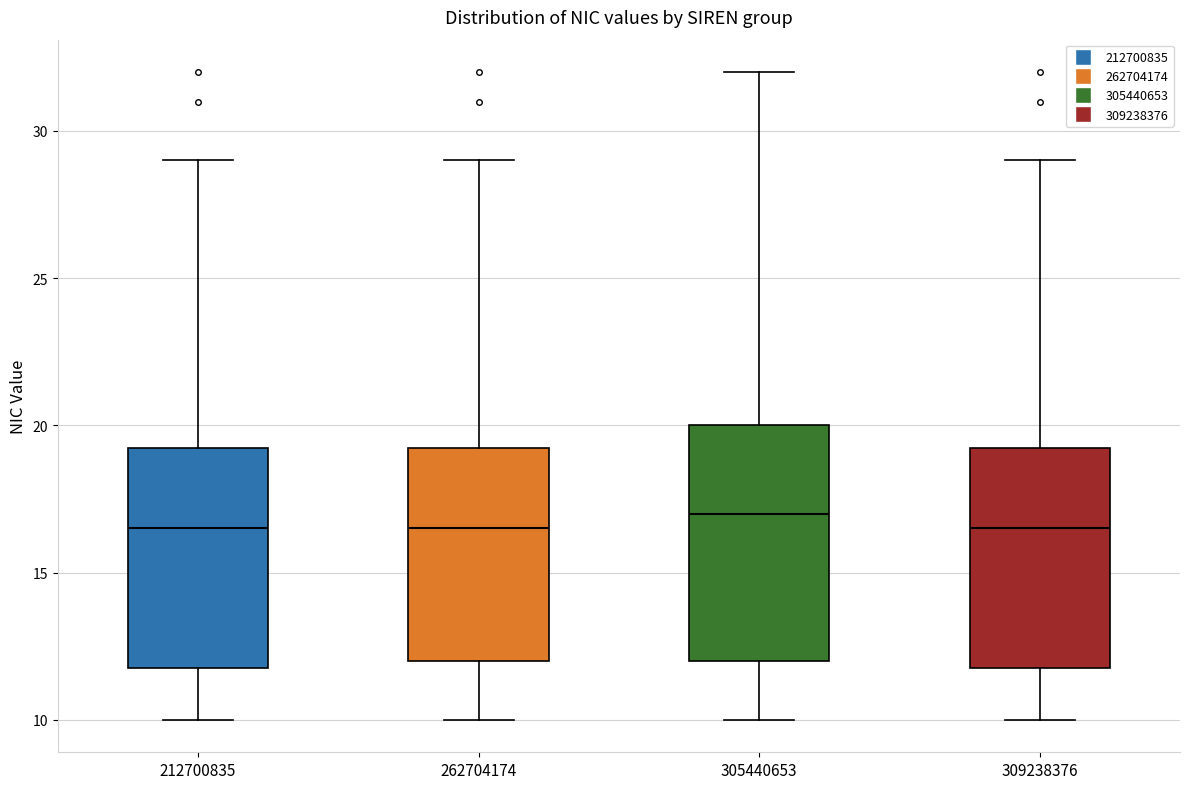

Which box is the tallest, from its lower edge to its upper edge?

305440653